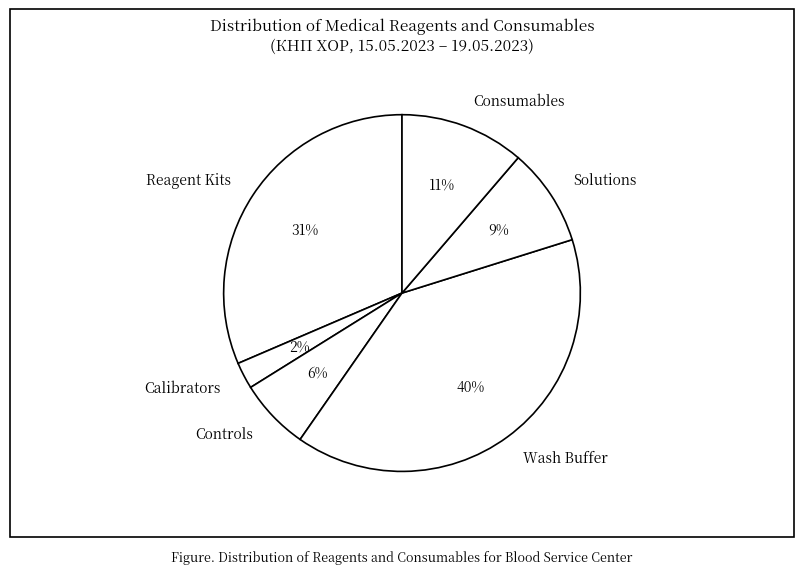

Does any single category account for the majority?

No